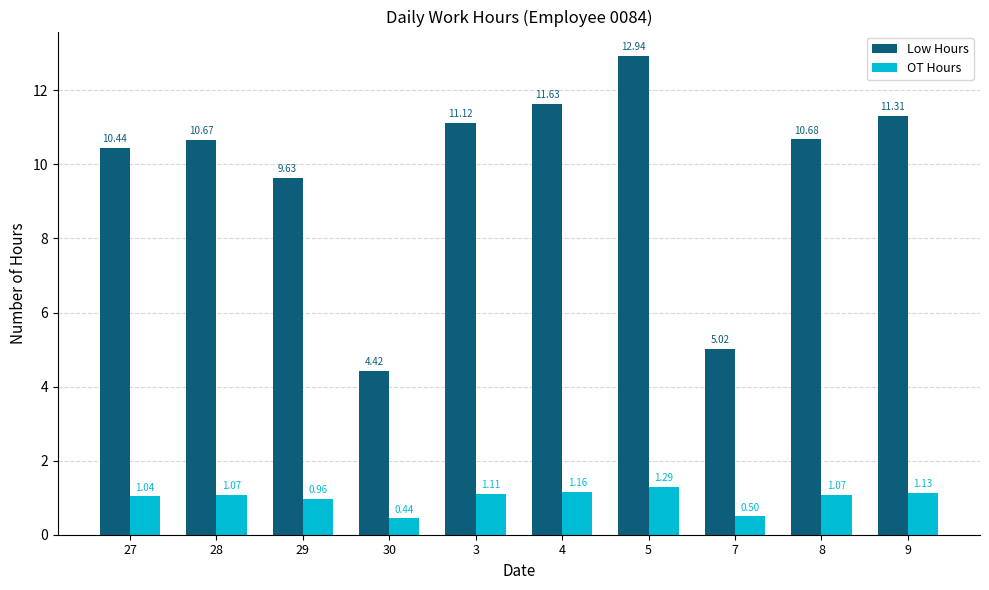

Is it true that OT Hours equals 0.5 at 7?

True